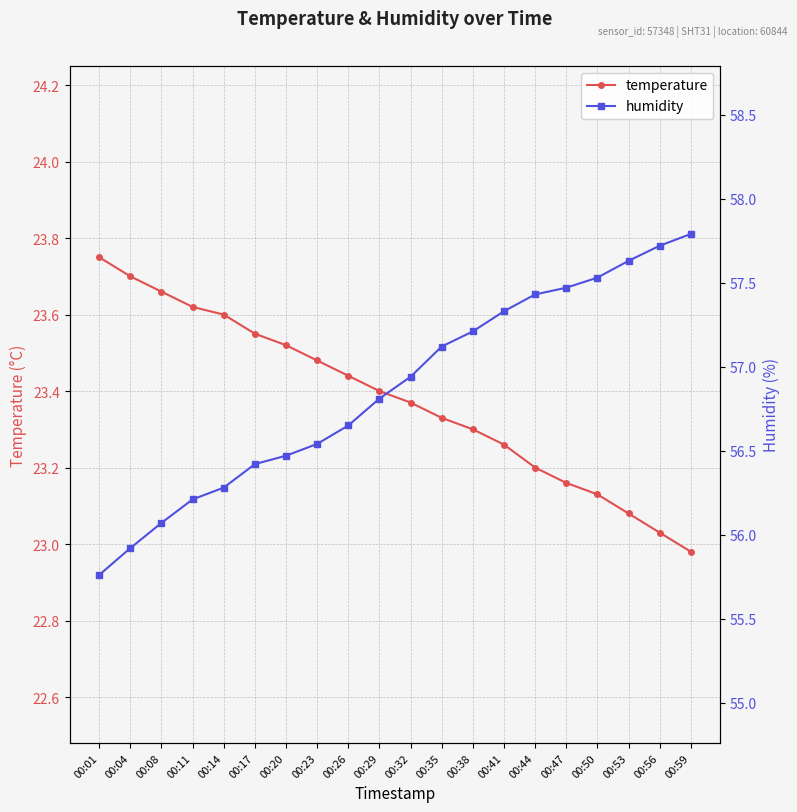

Does the chart display data point markers on the line(s)?

Yes